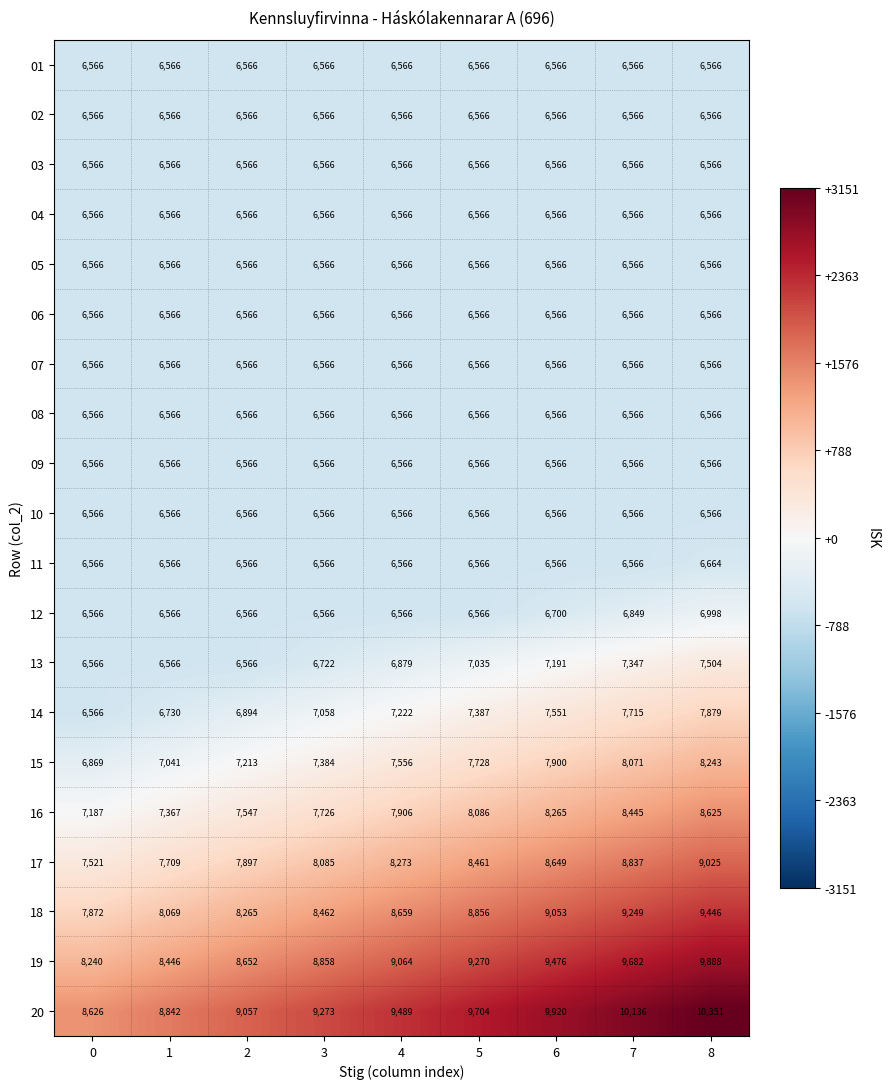

How many categories are shown in the chart?

9